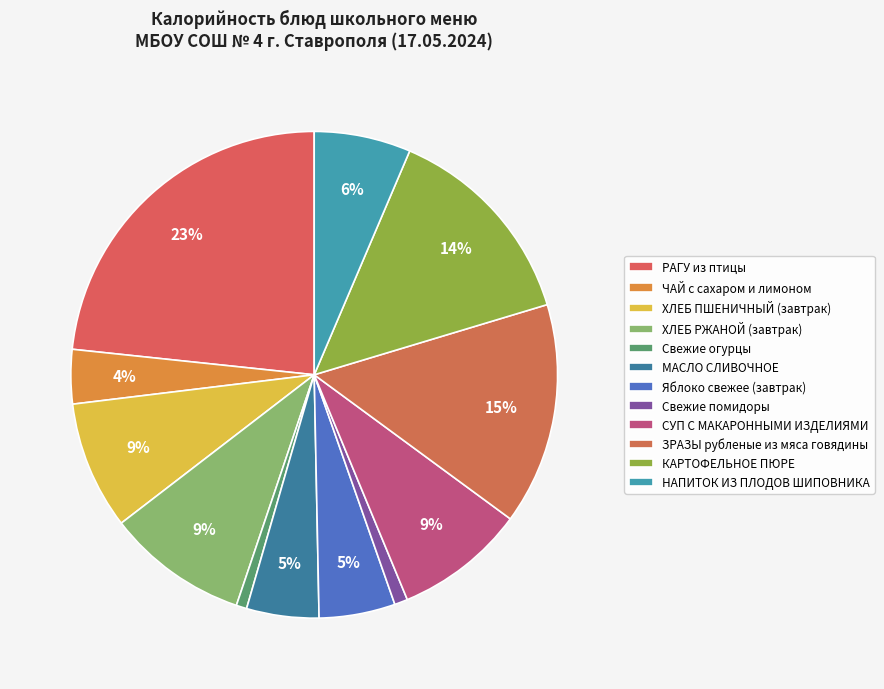

Is the sum of Свежие огурцы and ЗРАЗЫ рубленые из мяса говядины greater than half?

No